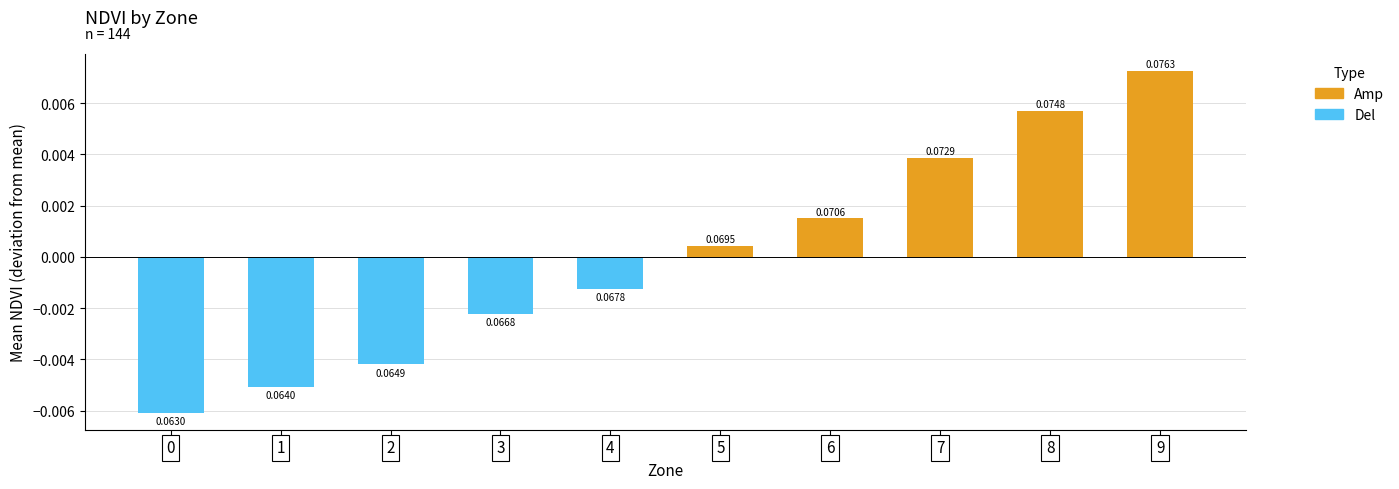

How many bars are there in total?

10